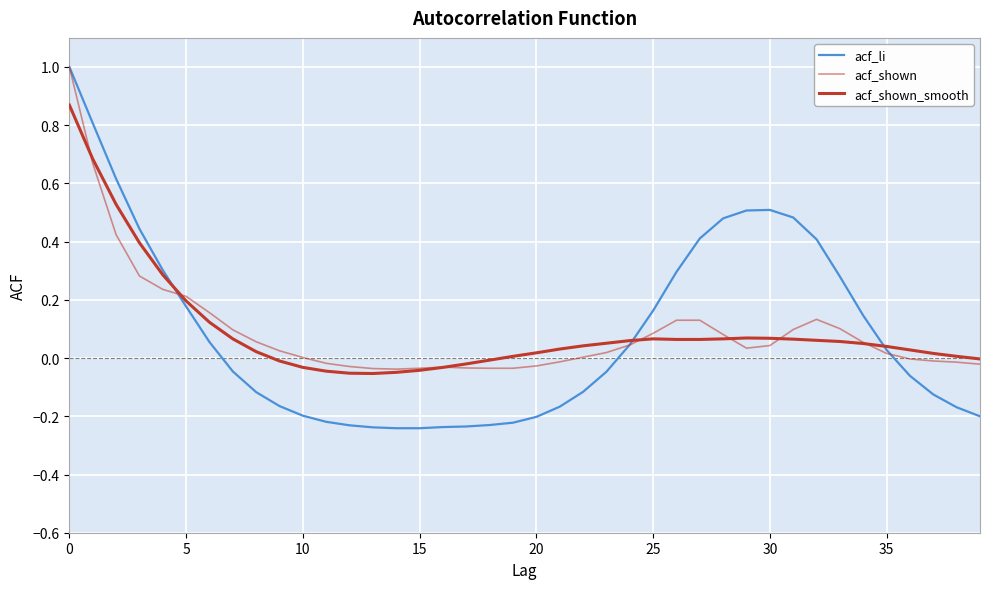

Does the chart have visible grid lines?

Yes